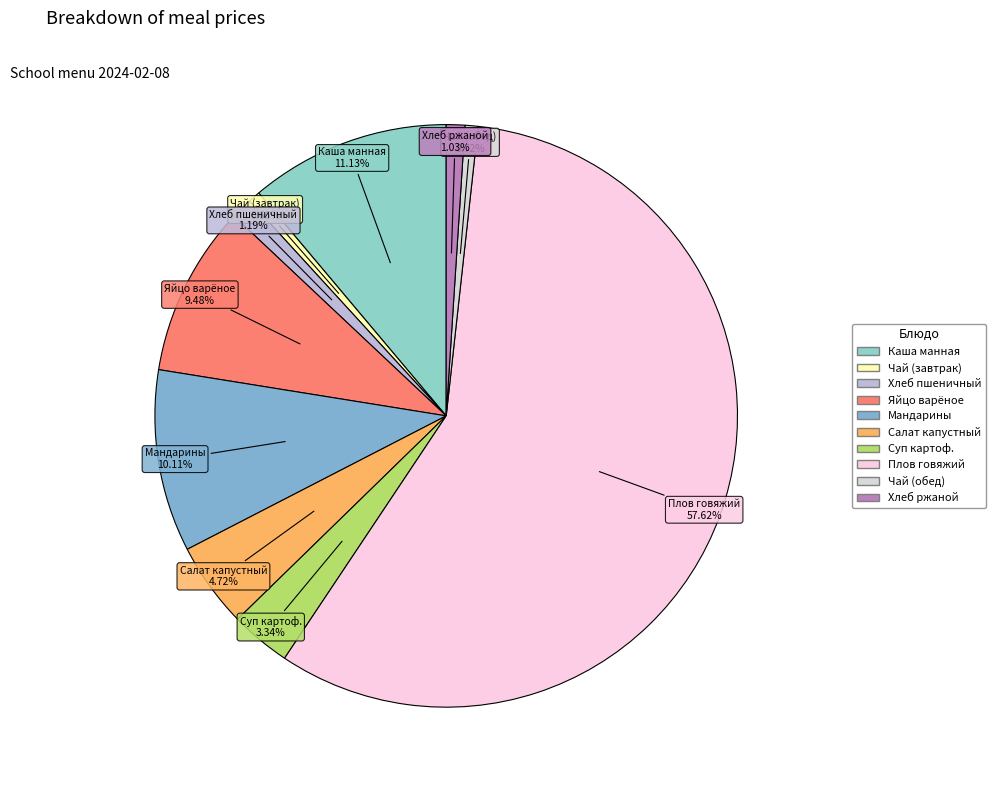

Rank the categories by value from lowest to highest.

Чай с сахаром (завтрак), Чай с сахаром (обед), Хлеб ржано-пшеничный, Хлеб пшеничный, Суп картофельный с макаронами, Салат из белокачанной капусты с морковью, Яйцо варёное 1 шт, Мандарины, Каша вязкая молочная манная, Плов с мясом говядины